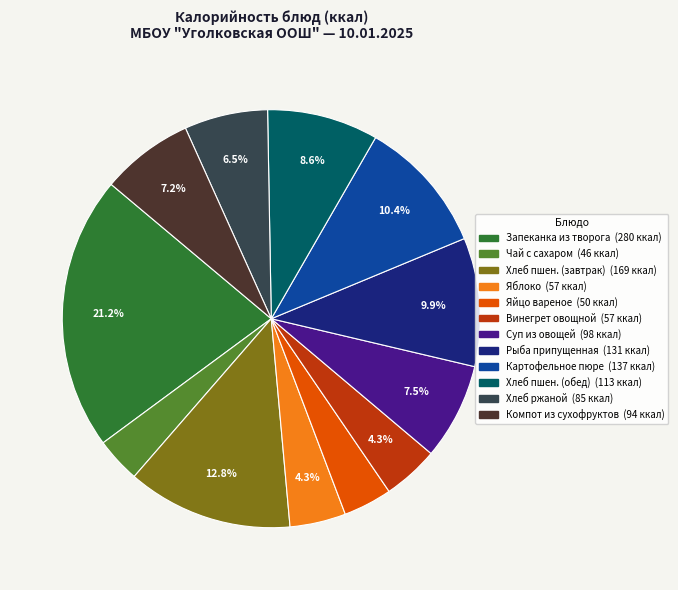

Does any single category account for the majority?

No